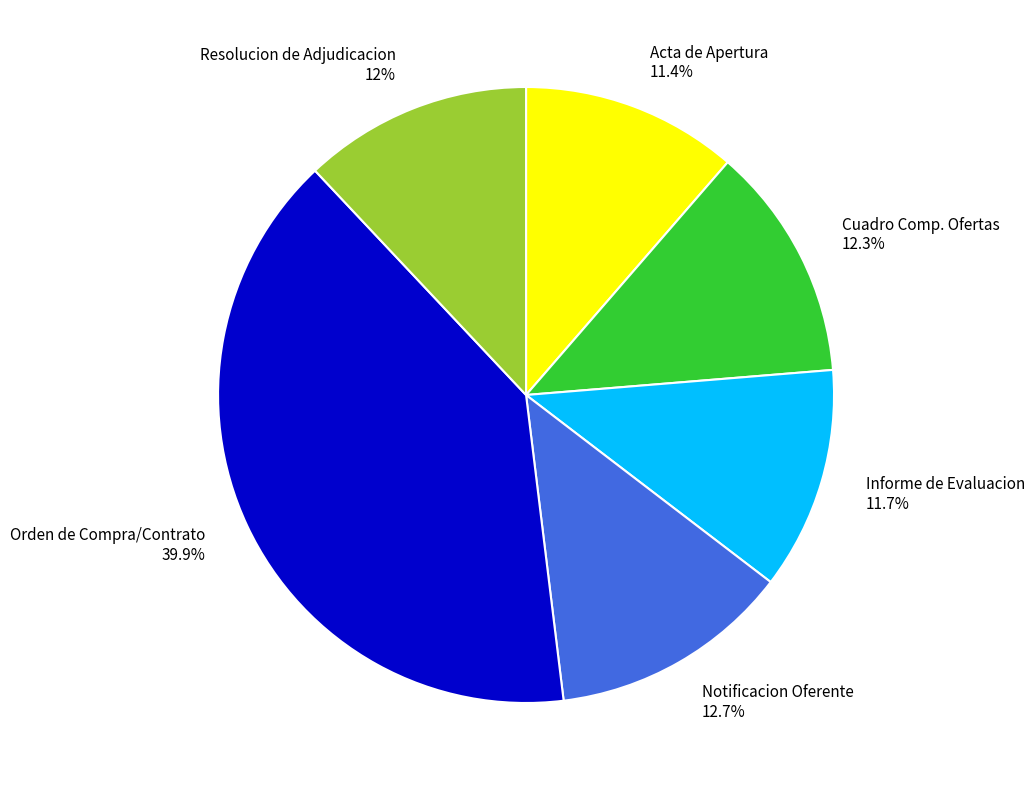

Combined, what portion of the pie is Acta de Apertura and Informe de Evaluacion?

23.1%